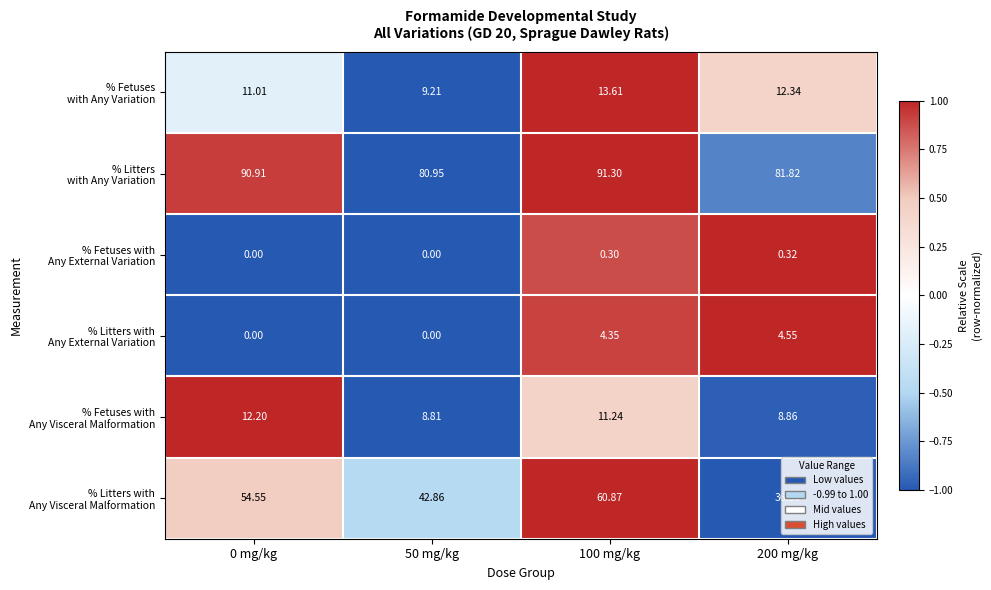

At how many categories does at least one series exceed 0?

4